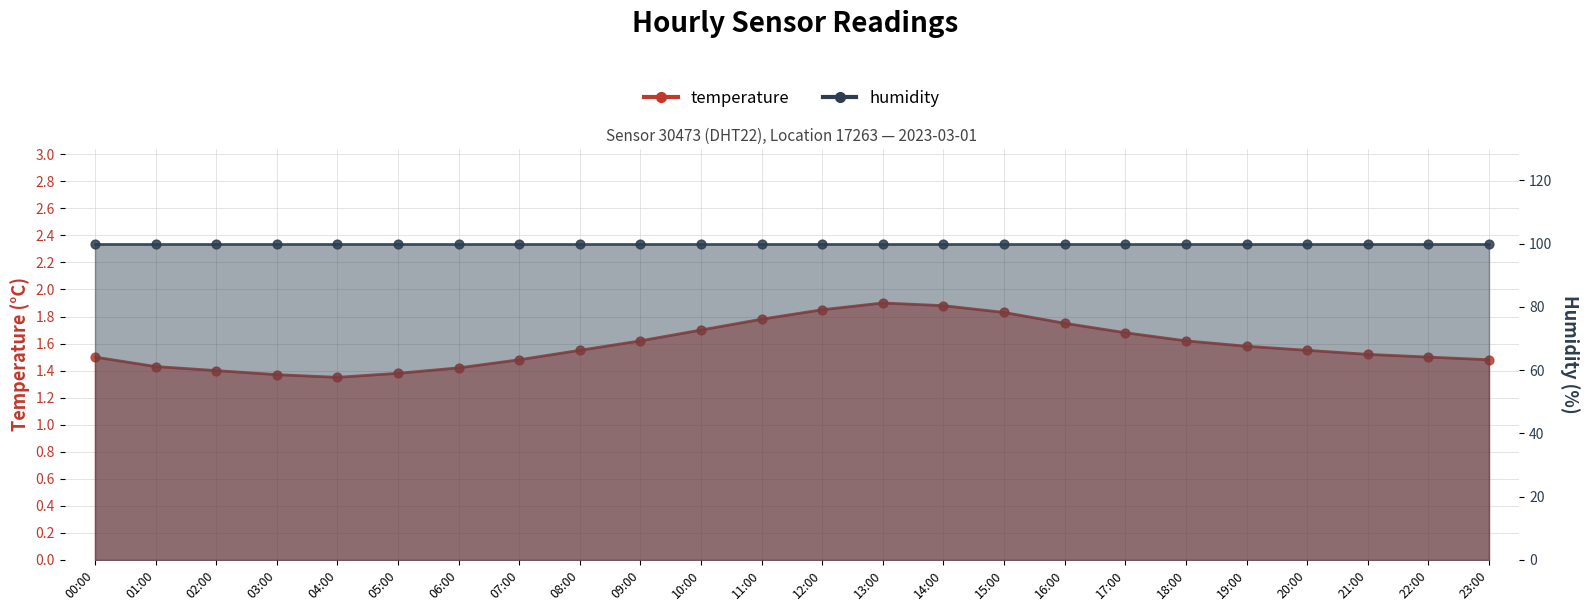

What is the change in value from 16:00 to 22:00?

-0.2